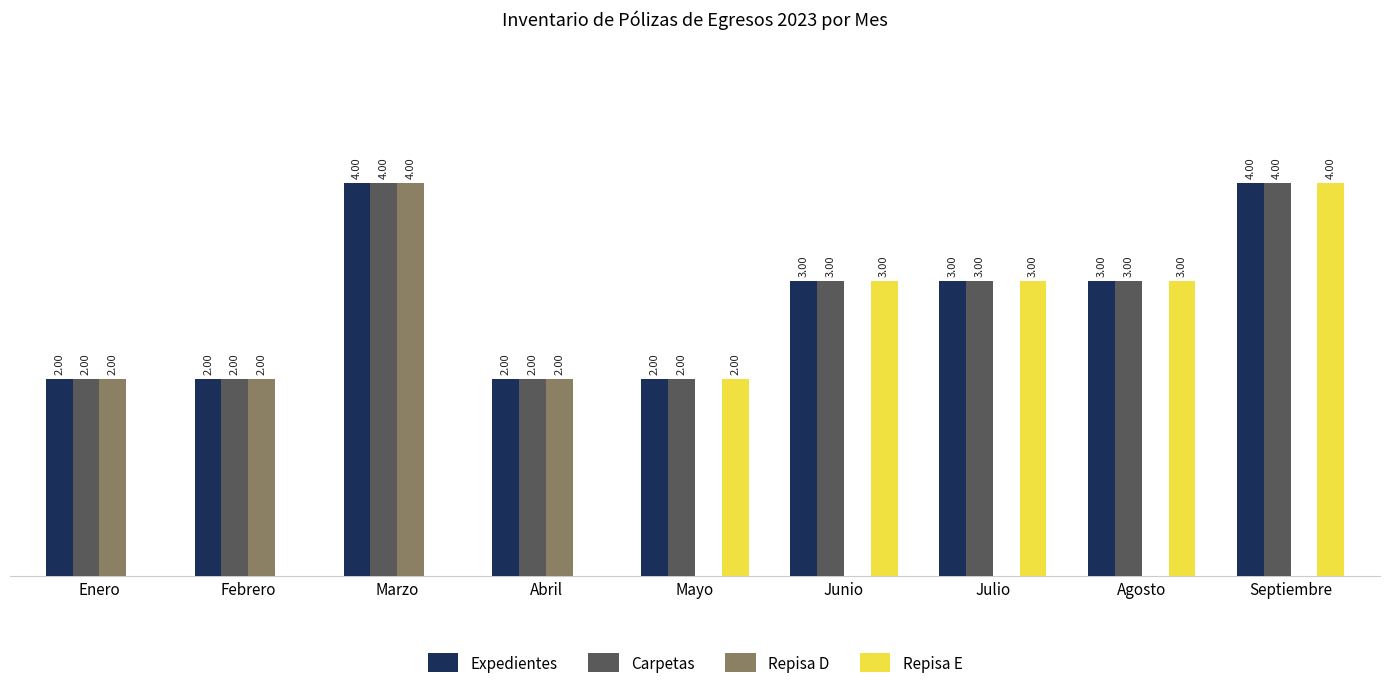

Where does the Expedientes series first go above 3?

Marzo